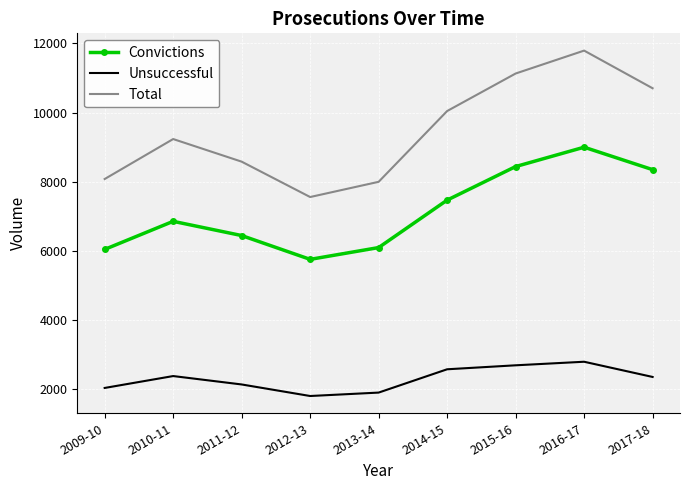

What is the sum of all Convictions values?

64450